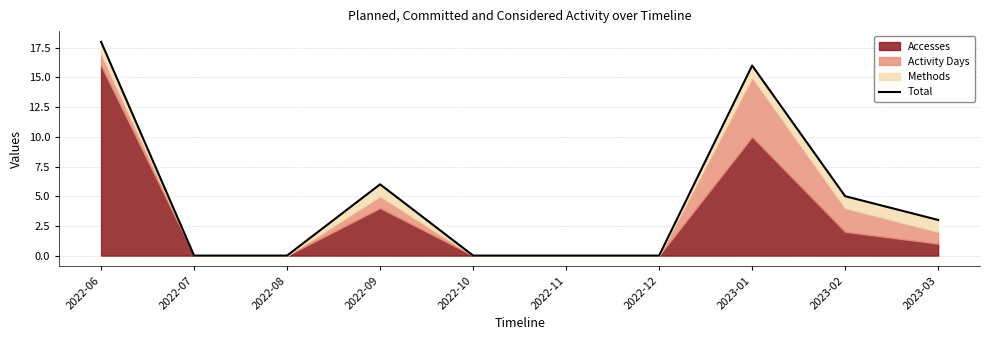

Reading right to left, list all the values displayed in this chart.

3	5	16	0	0	0	6	0	0	18